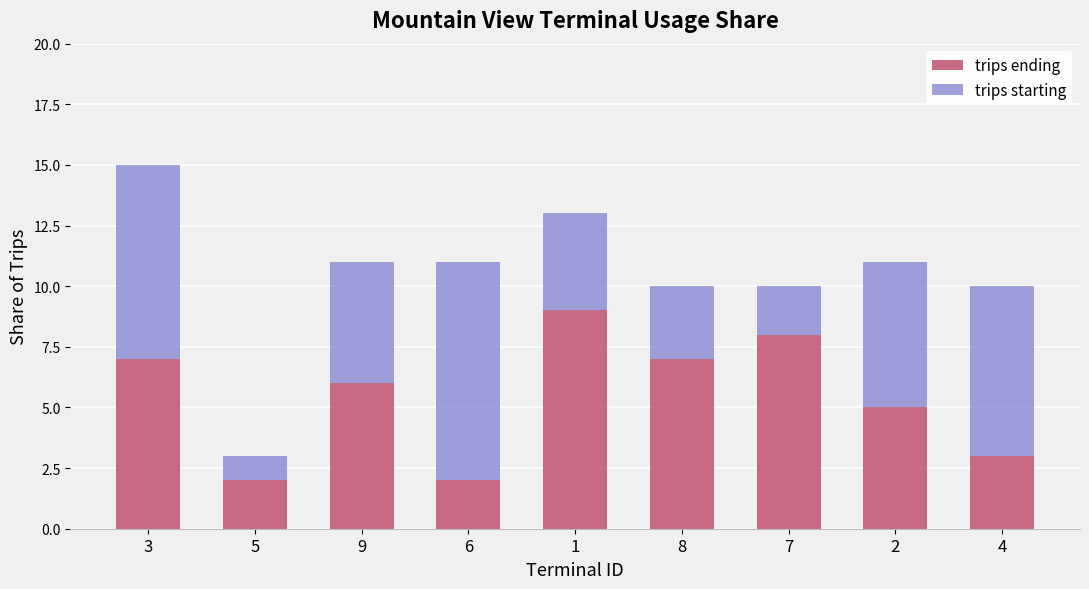

Reading left to right, what are the values for trips ending?

3=7	5=2	9=6	6=2	1=9	8=7	7=8	2=5	4=3